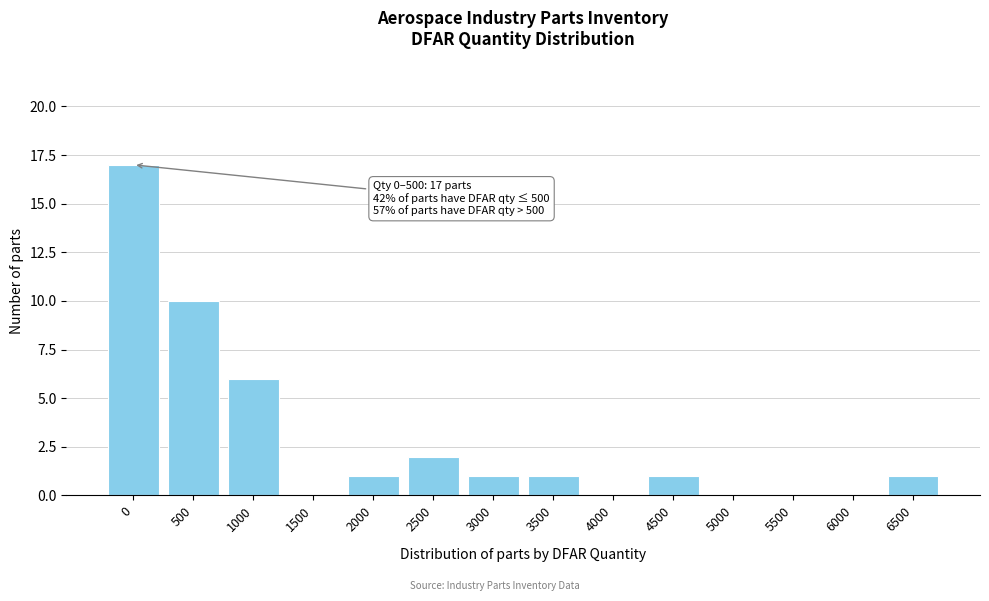

Reading left to right, transcribe all the data shown in this chart.

0=17	500=10	1000=6	1500=0	2000=1	2500=2	3000=1	3500=1	4000=0	4500=1	5000=0	5500=0	6000=0	6500=1